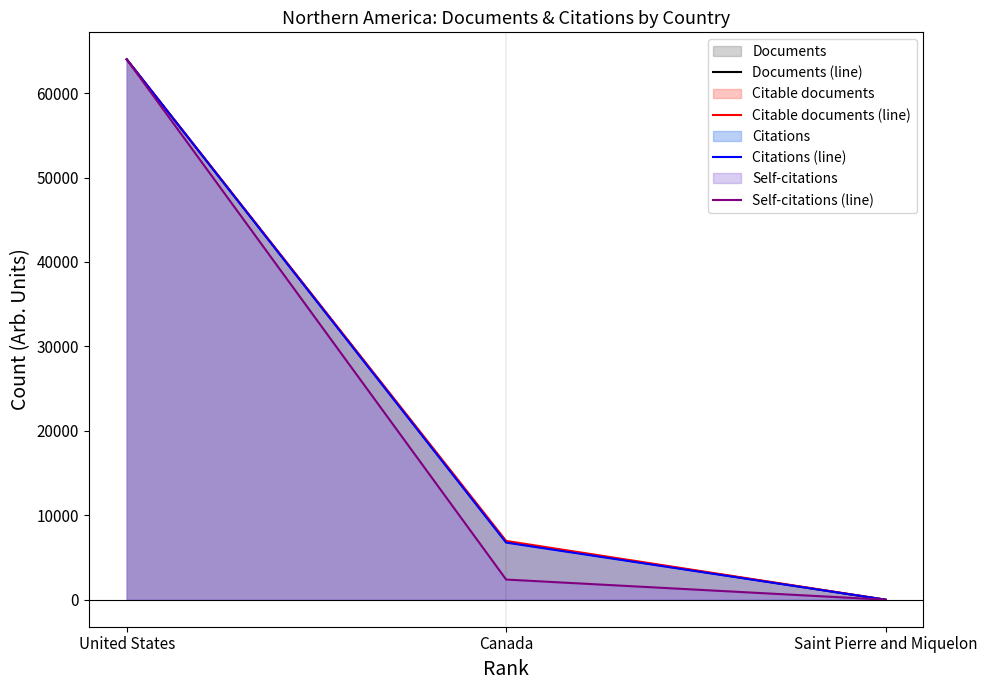

What is the average value of the Self-citations (line) series?

22129.1